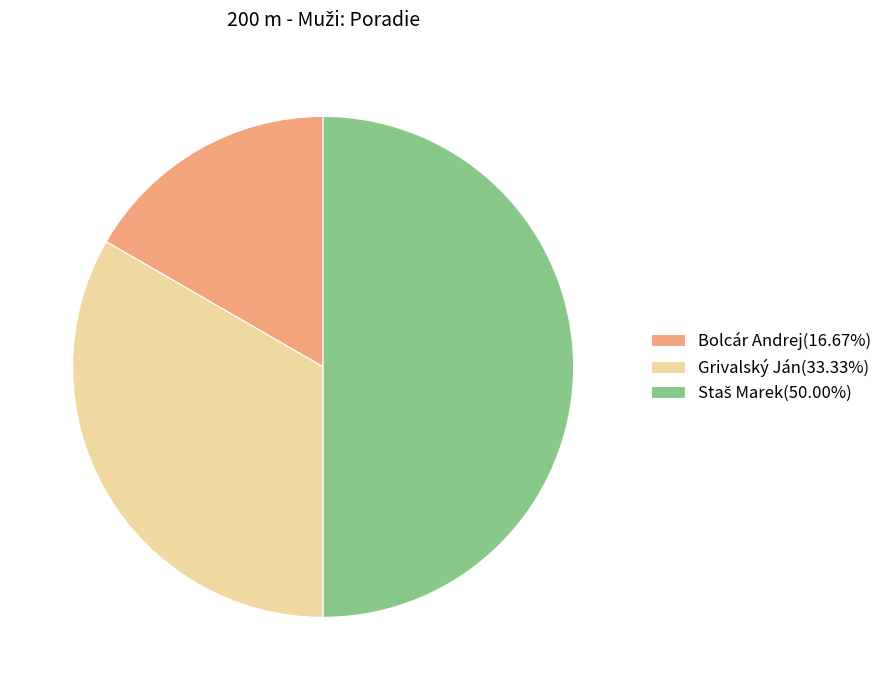

Approximately how many times larger is the value at Grivalský Ján compared to Bolcár Andrej?

2.0